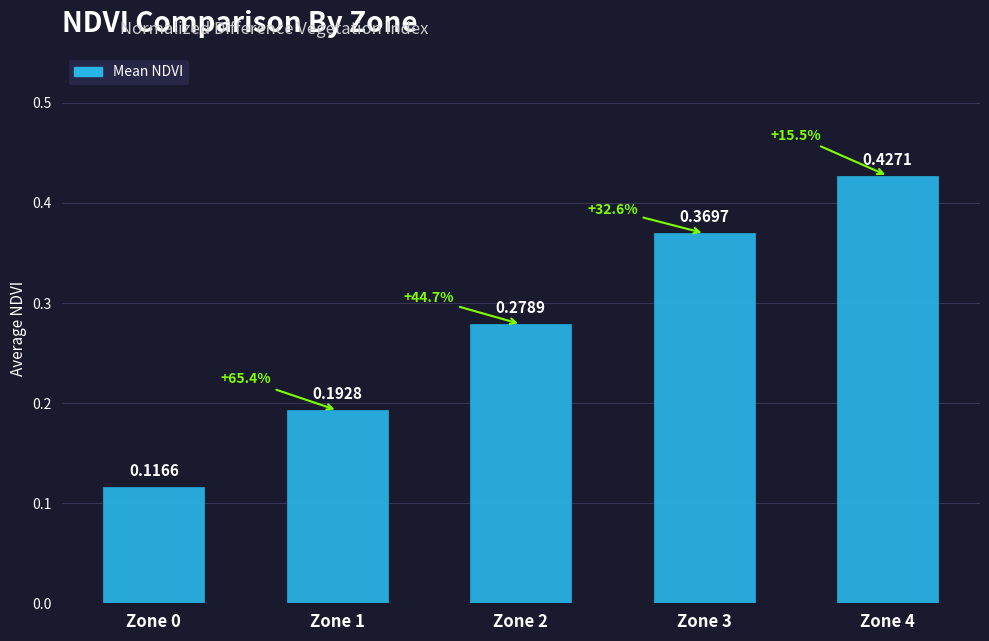

Which label corresponds to the largest value in the chart?

Zone 4